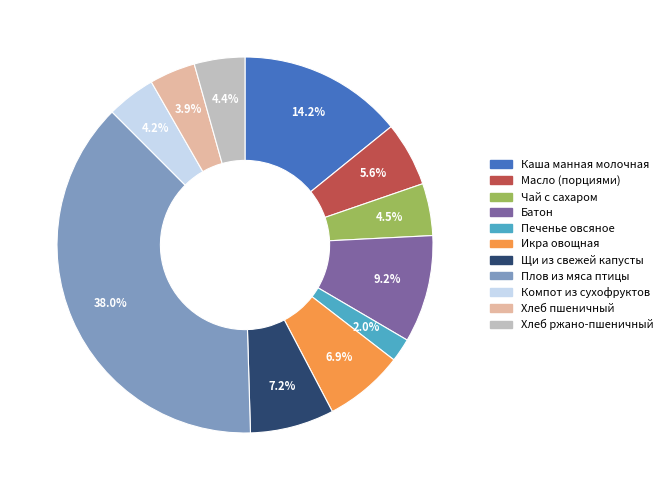

Does Каша манная молочная represent more than half of the total?

No